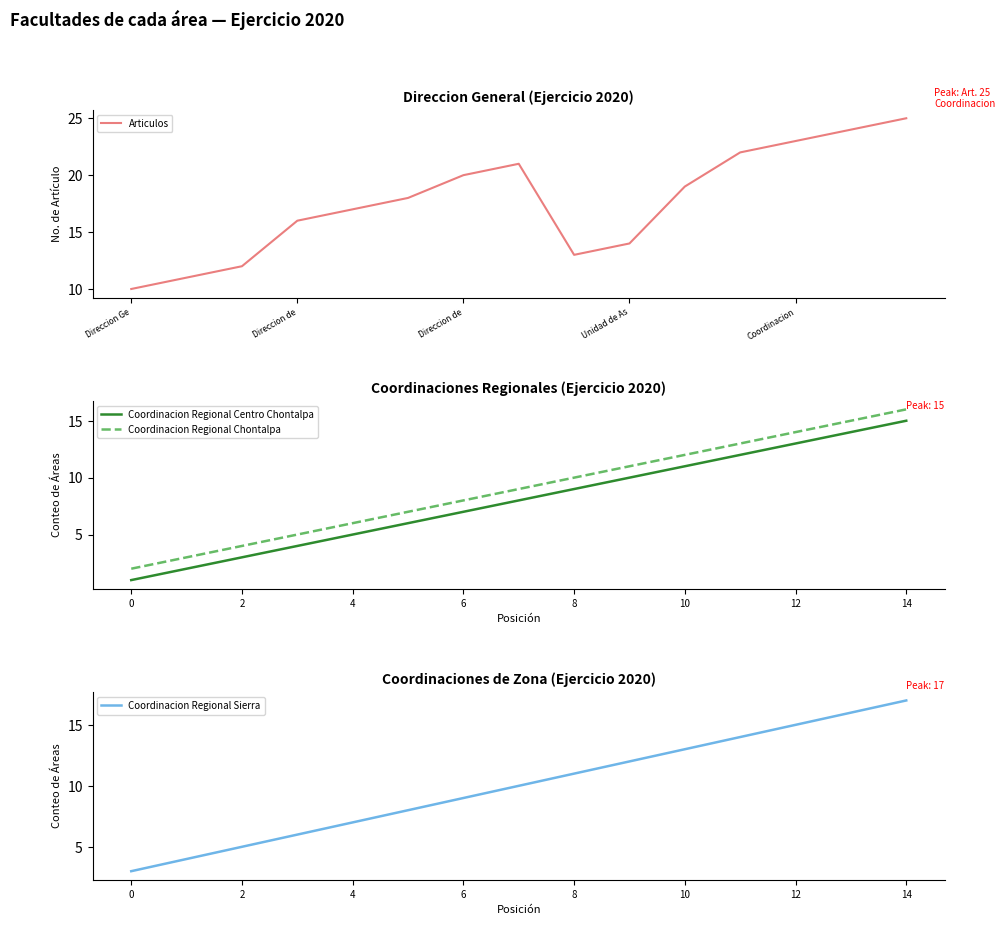

Reading right to left, extract all data points from this chart.

Articulos: 25	24	23	22	19	14	13	21	20	18	17	16	12	11	10
Coordinacion Regional Centro Chontalpa: 15	14	13	12	11	10	9	8	7	6	5	4	3	2	1
Coordinacion Regional Chontalpa: 16	15	14	13	12	11	10	9	8	7	6	5	4	3	2
Coordinacion Regional Sierra: 17	16	15	14	13	12	11	10	9	8	7	6	5	4	3